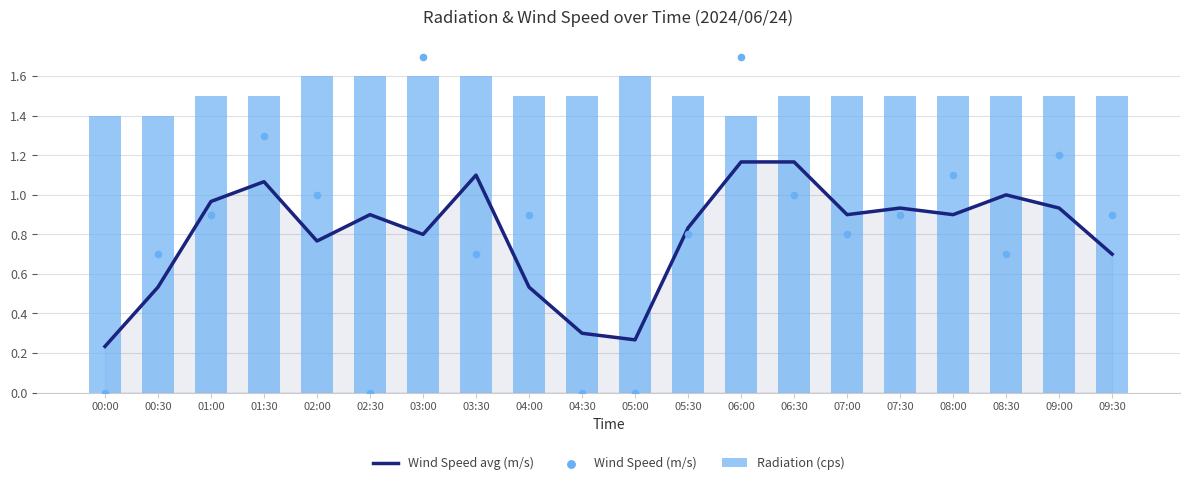

At which category is the sum across all series the highest?

06:00